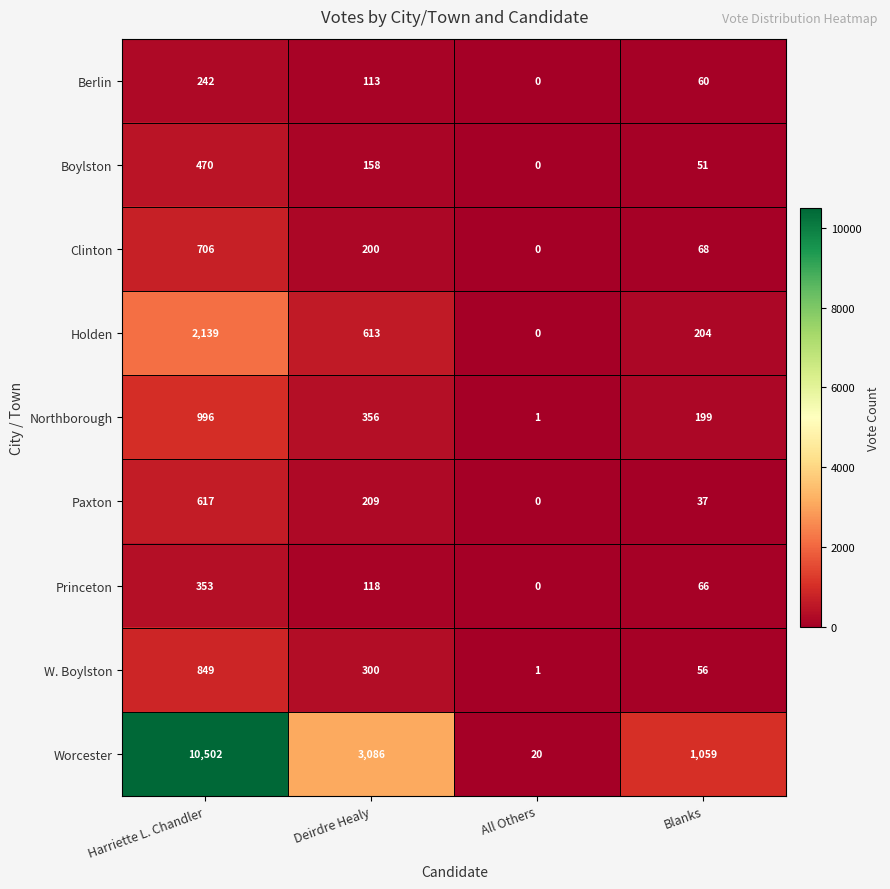

Which series has the largest range (max minus min)?

Worcester